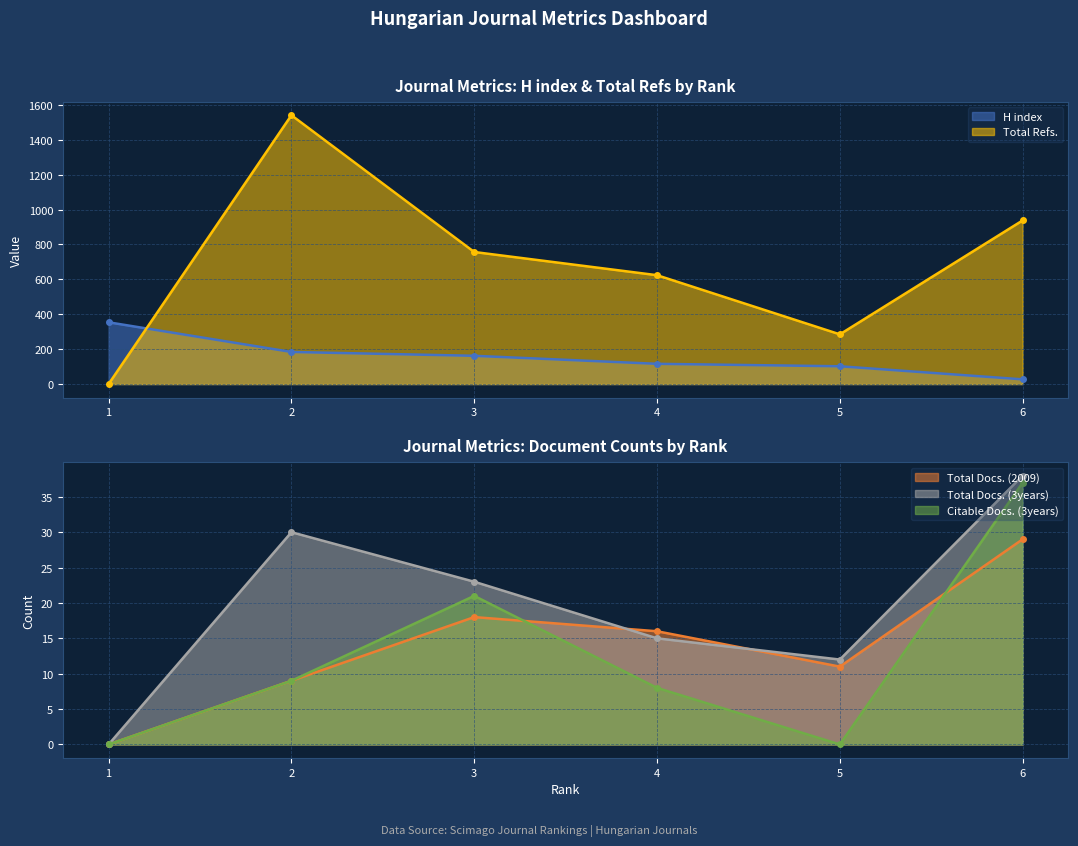

Is the value of Citable Docs. (3years) at 3 greater than the value of Total Docs. (2009) at 5?

Yes